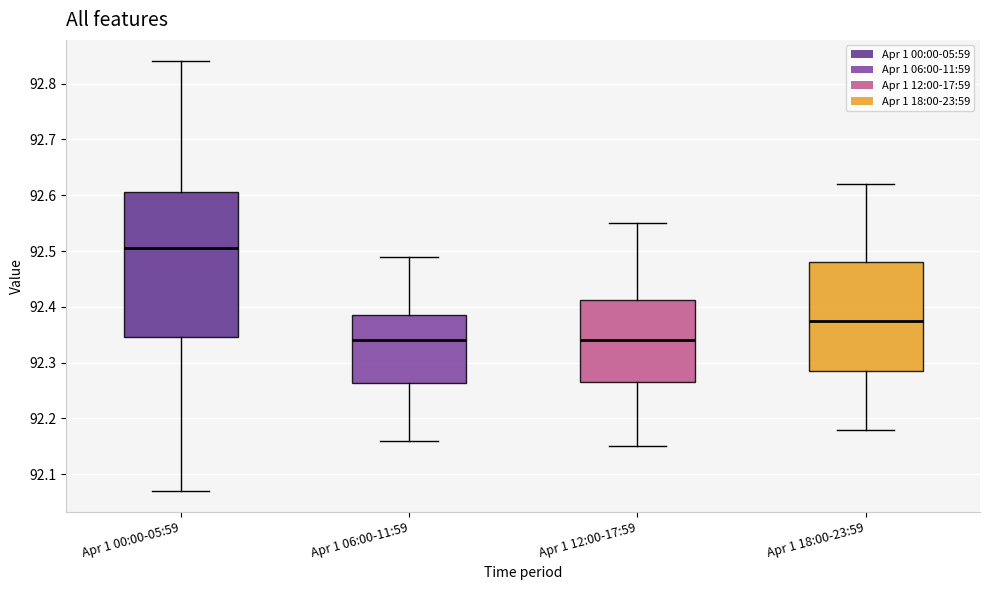

Where is the lower edge of the box for Apr 1 12:00-17:59 on the y-axis? The values are not printed on the chart, so give them approximately, as read against the axis.

92.27